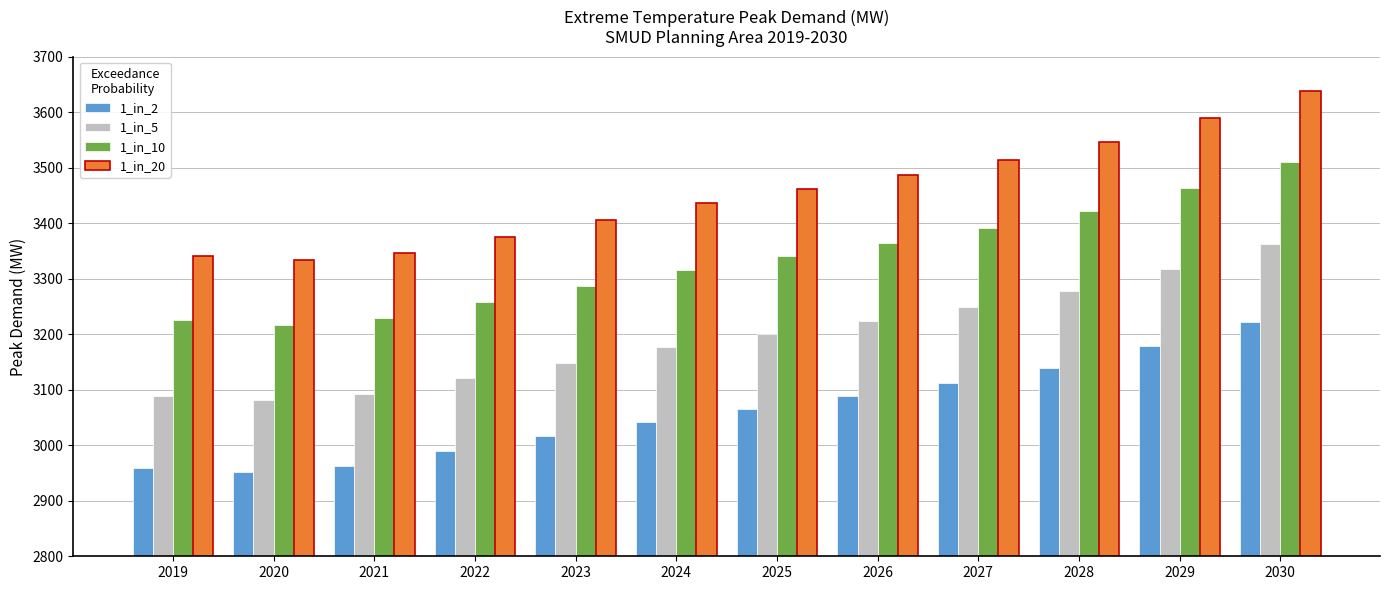

The 1_in_2 series shows 5115.3 at 2029. True or false?

False